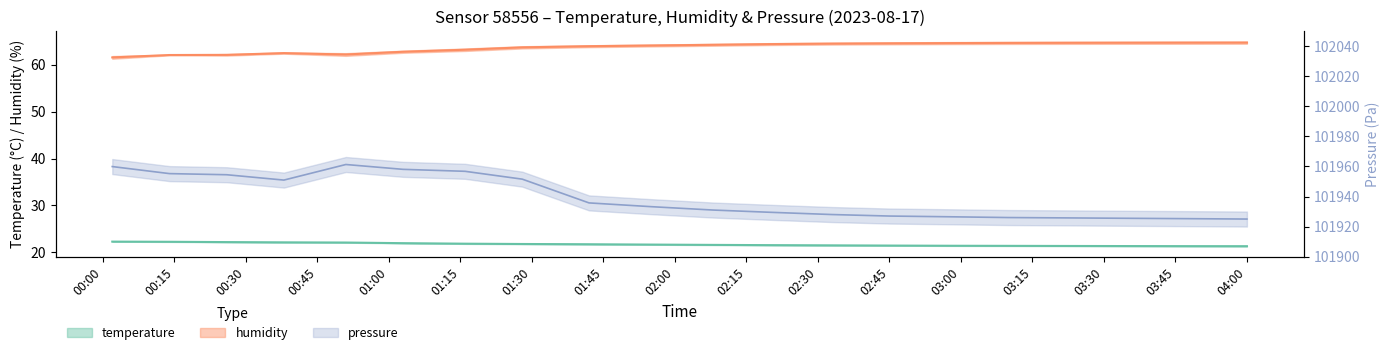

Count the number of categories in the chart.

20